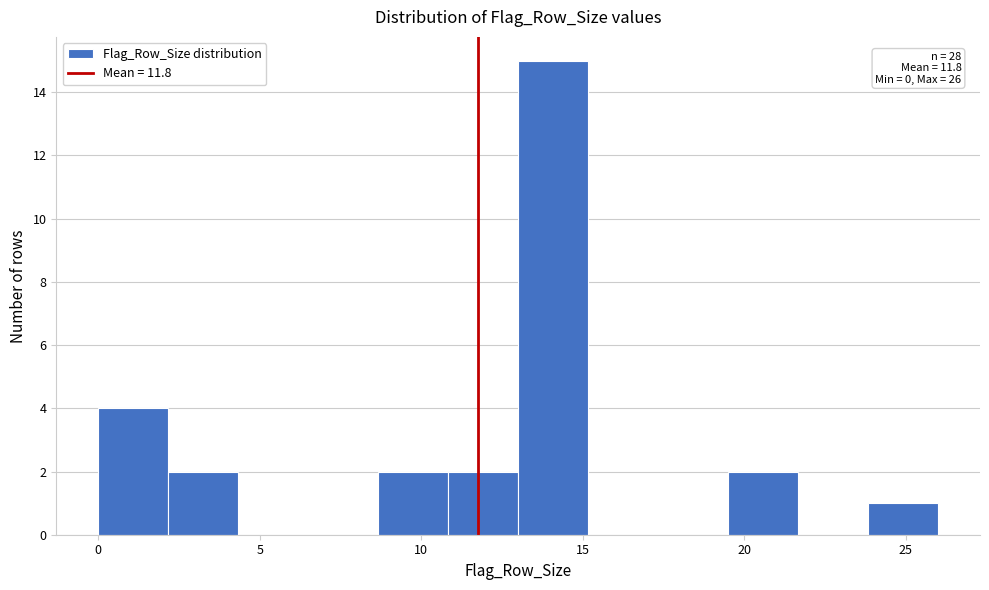

Which range on the x-axis has the tallest bar?

13.0 to 15.0